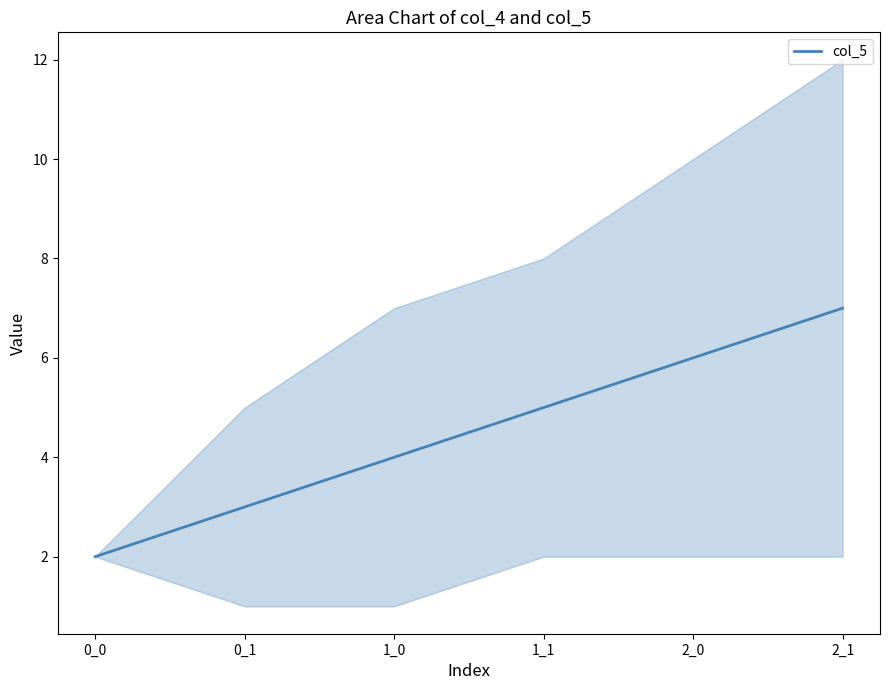

List the labels in order of value, smallest first.

0_0, 0_1, 1_0, 1_1, 2_0, 2_1